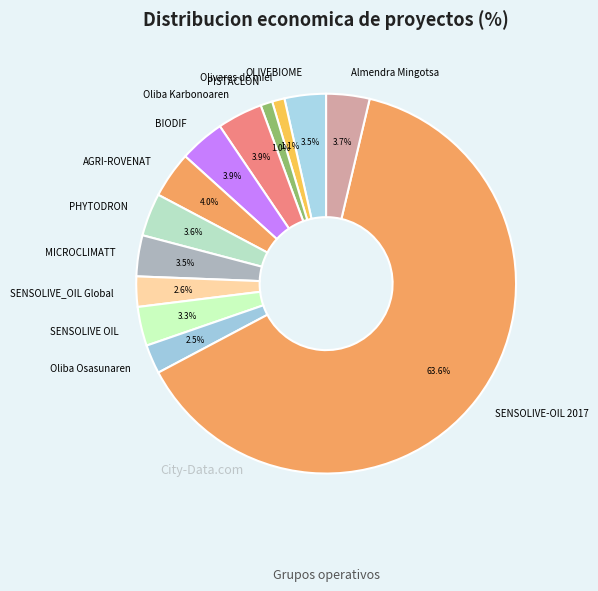

Does AGRI-ROVENAT represent more than half of the total?

No